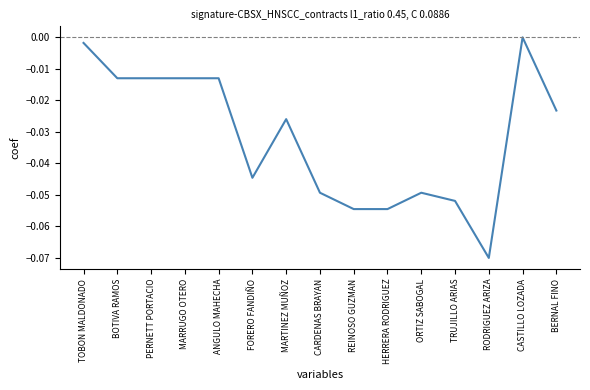

How many lines are shown in the chart?

1